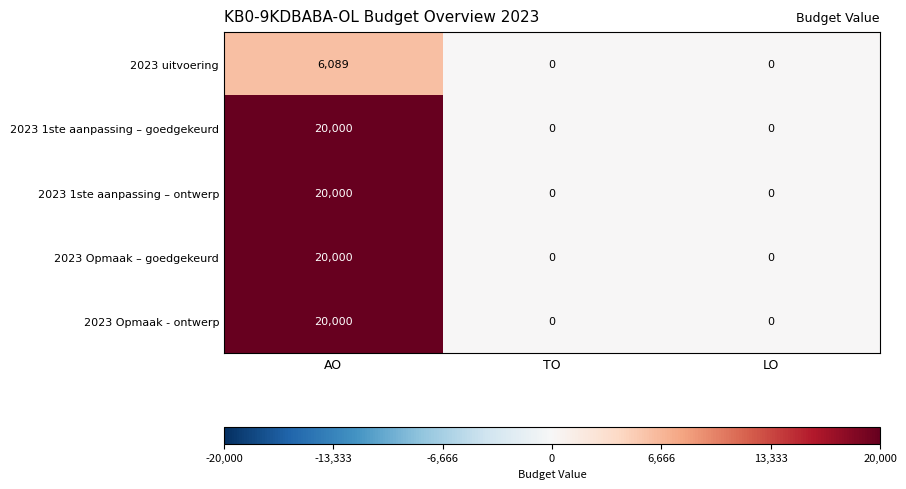

What is the average value of the 2023 Opmaak - ontwerp series?

6667